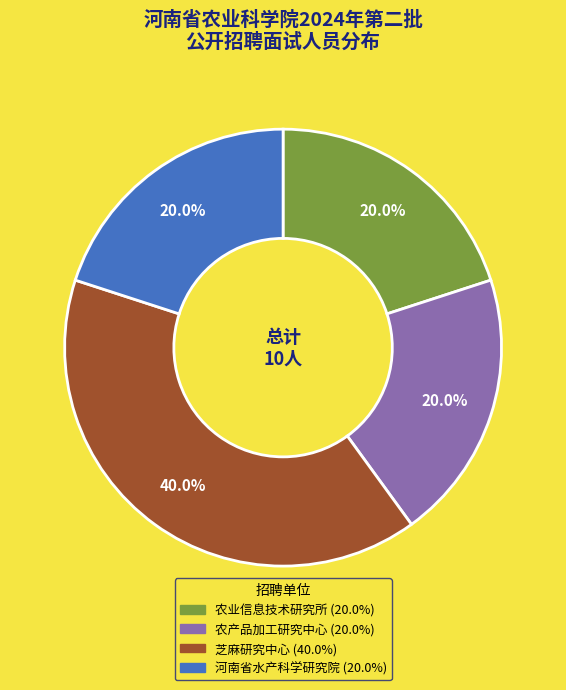

To the nearest percent, what portion does 农产品加工研究中心 represent?

20%